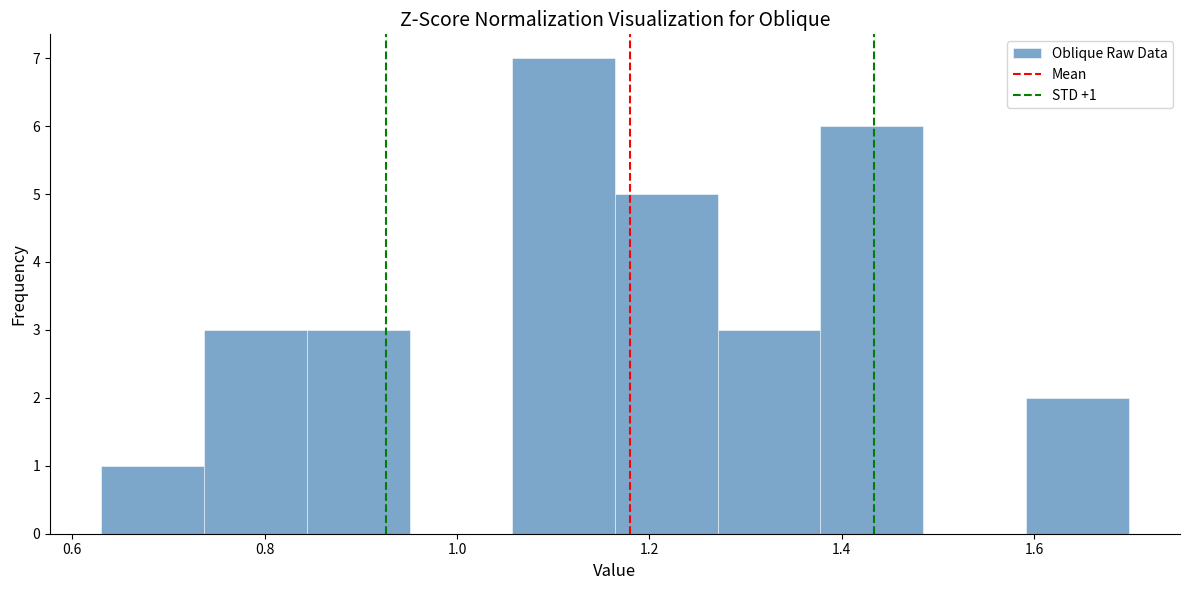

Which range on the x-axis has the tallest bar?

1.06 to 1.16